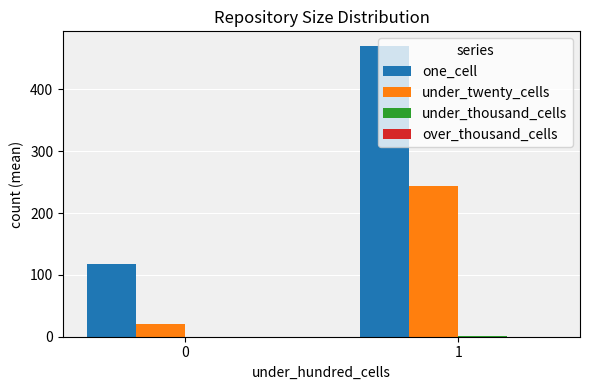

Are the bars grouped side by side (vs. stacked)?

Yes